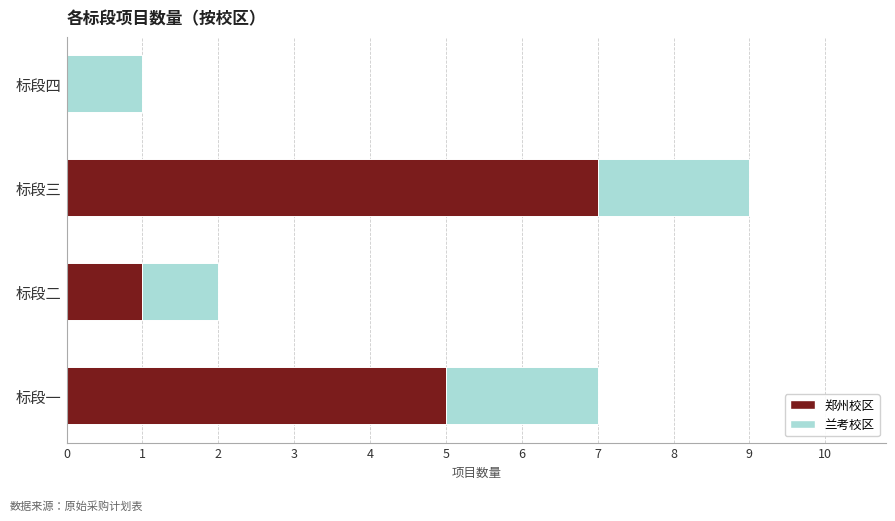

True or false: 郑州校区 has a value of 2 at 标段二.

False